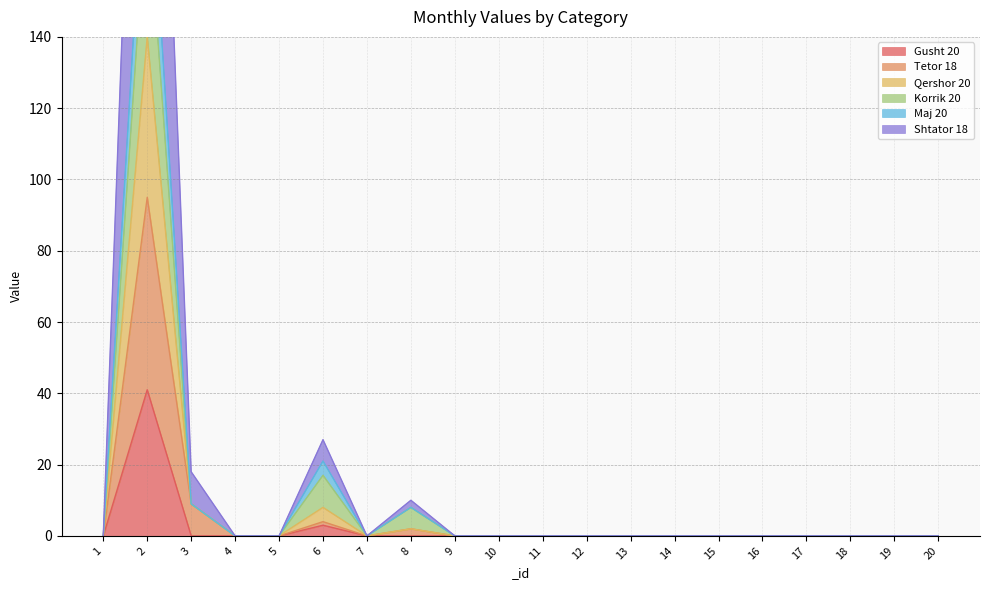

How many interior local peaks does the Shtator 18 series have?

3